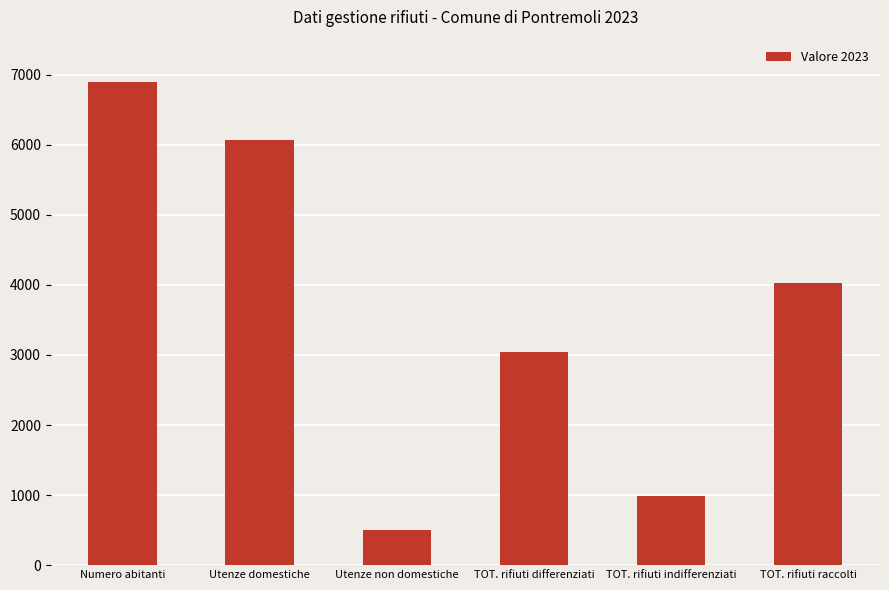

Reading left to right, transcribe all the data shown in this chart.

Numero abitanti=6891.0	Utenze domestiche=6066.0	Utenze non domestiche=499.0	TOT. rifiuti differenziati=3044.7	TOT. rifiuti indifferenziati=988.4	TOT. rifiuti raccolti=4033.2